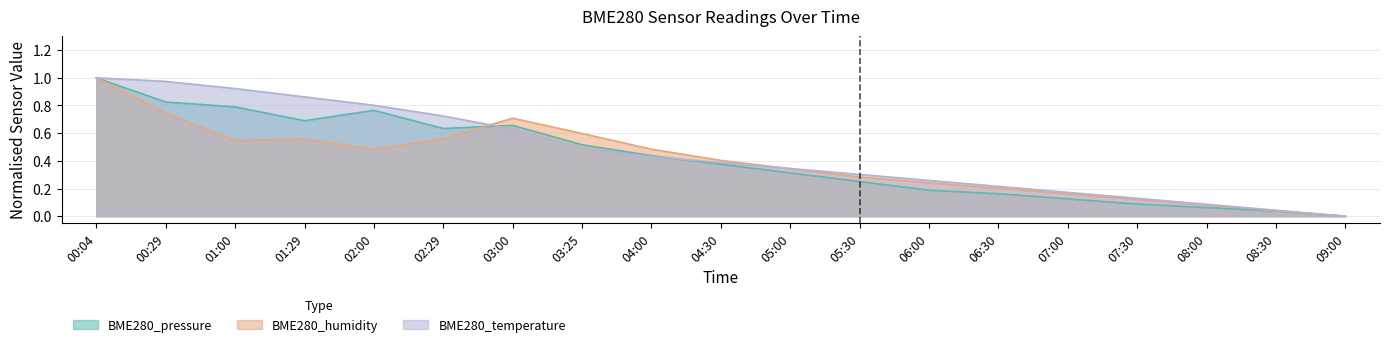

Rank the series by their average value, from lowest to highest.

BME280_humidity, BME280_pressure, BME280_temperature